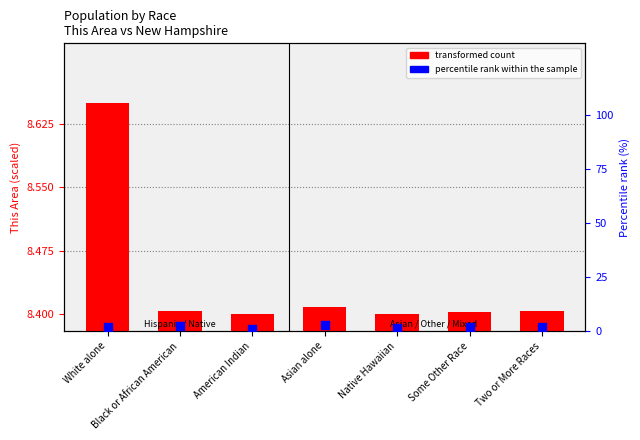

What are all the series names shown in the legend?

transformed count, percentile rank within the sample